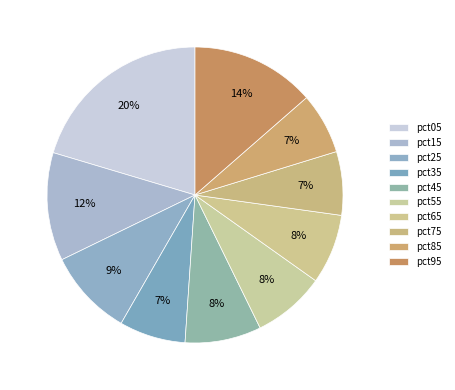

Do pct95 and pct05 together represent more than half of the pie?

No